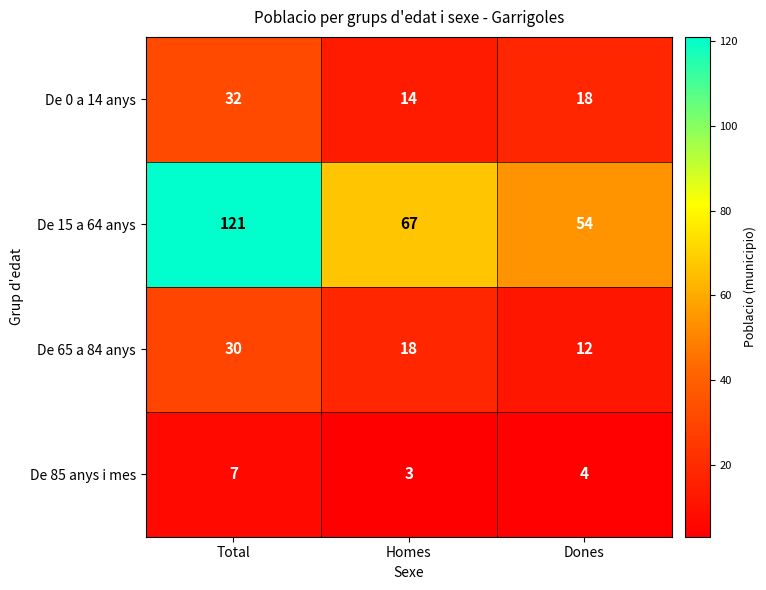

Which series has the widest spread of values?

De 15 a 64 anys